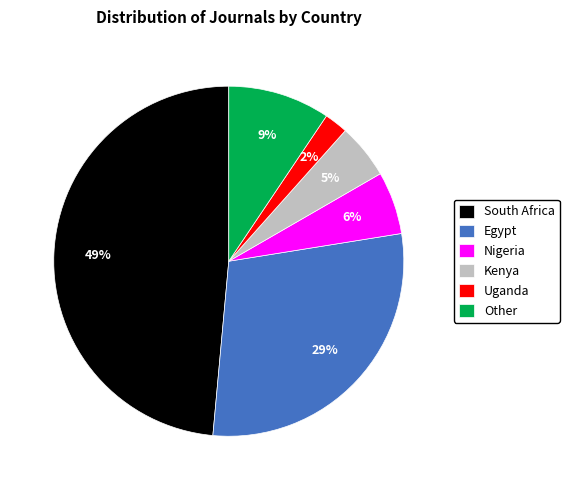

The Egypt slice represents 29% of the pie. True or false?

True